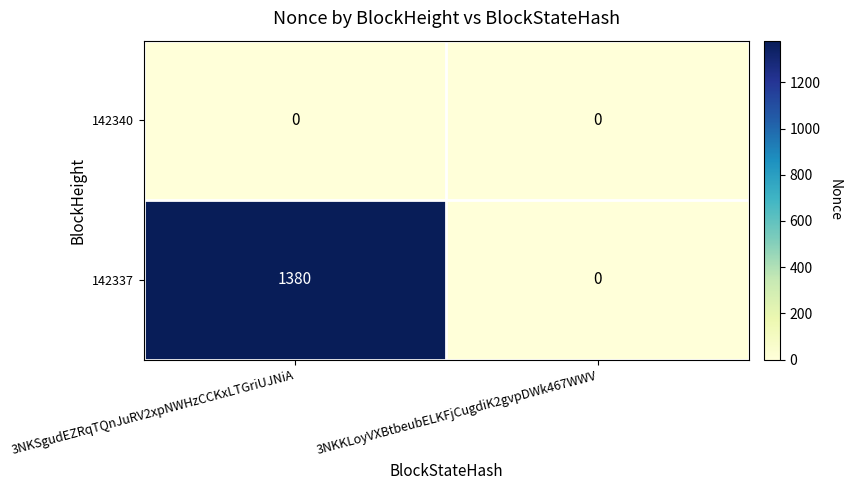

Rank the series by their maximum value, from lowest to highest.

142340, 142337